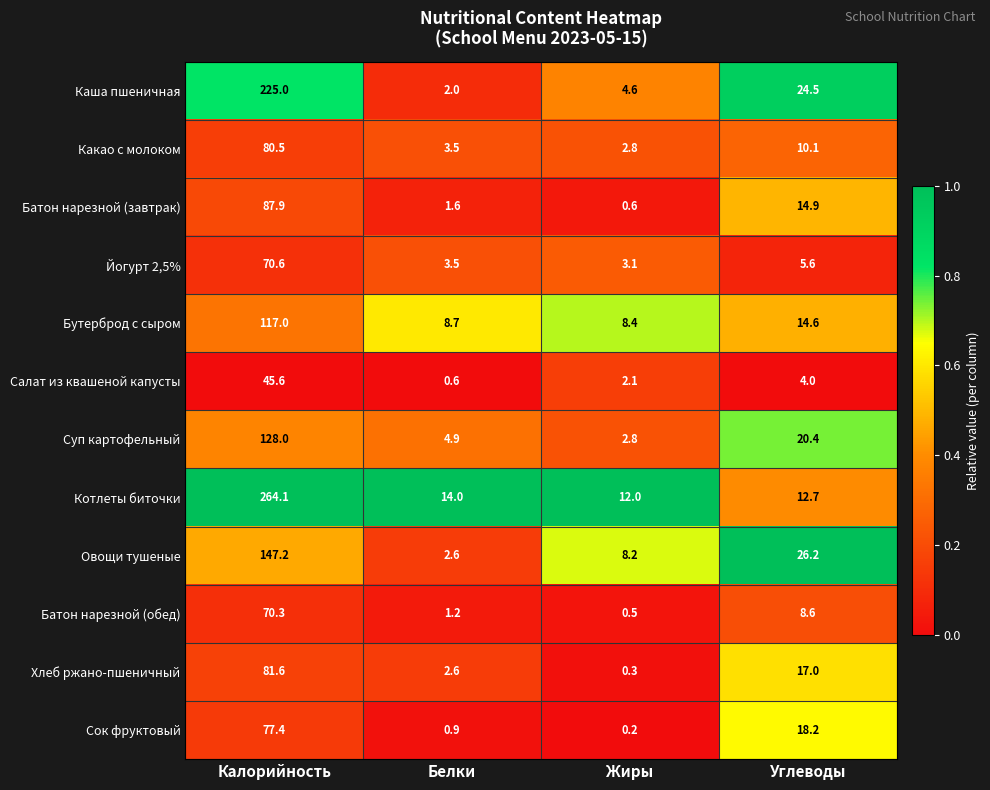

Which label corresponds to the largest value in the chart?

Калорийность